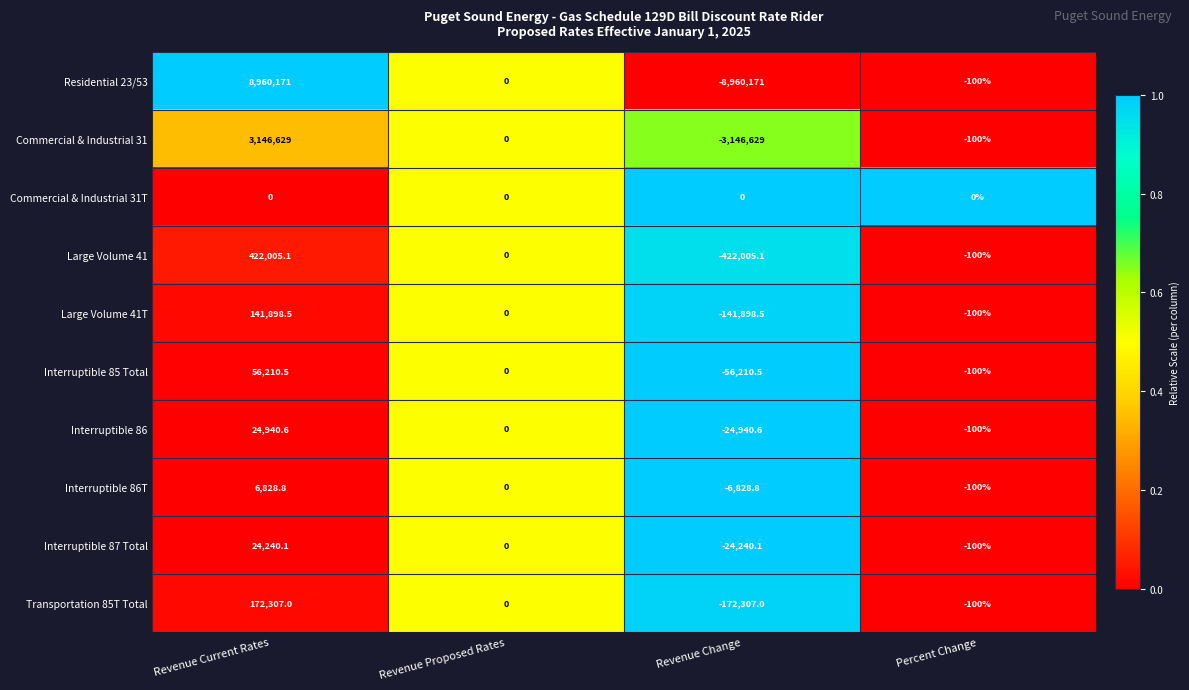

What is the spread (max minus min) of values at Revenue Change?

8960171.0